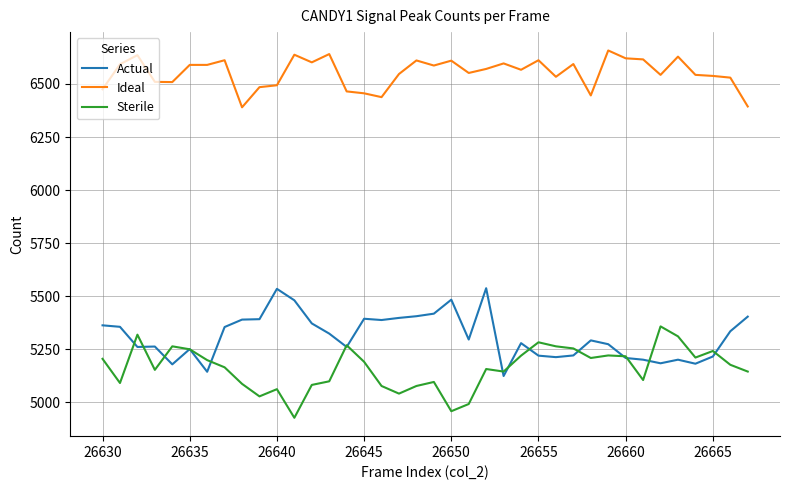

Which series has the largest total across all categories?

Ideal